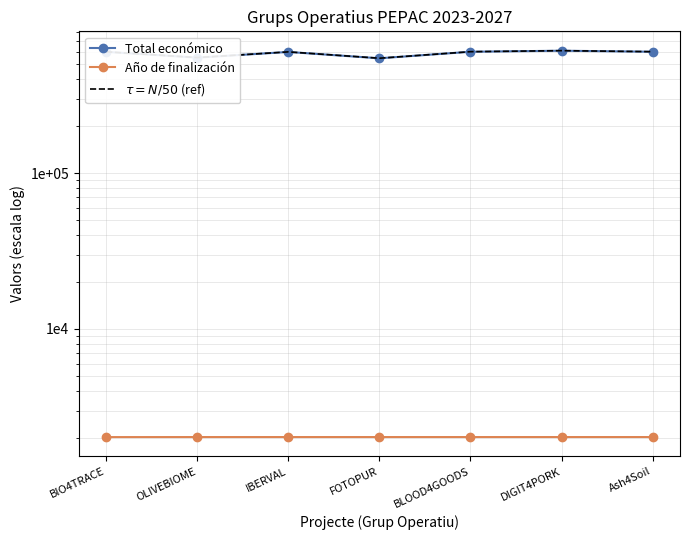

True or false: $\tau = N/50$ (ref) and Año de finalización intersect in this chart.

False